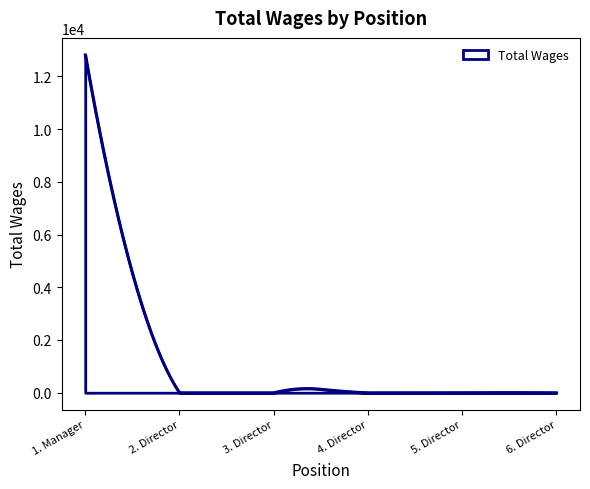

What is the greatest value displayed?

12818.0